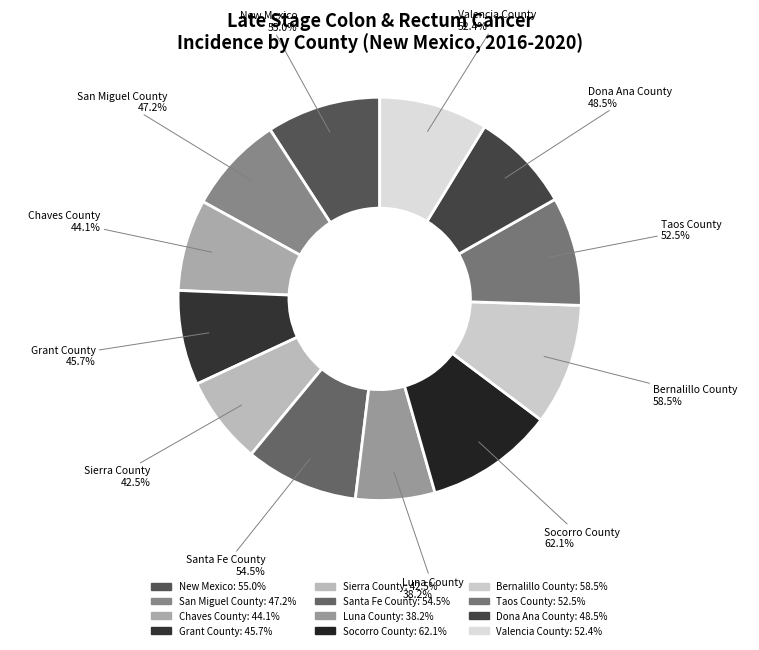

Rank the categories by value from highest to lowest.

Socorro County, Bernalillo County, New Mexico, Santa Fe County, Taos County, Valencia County, Dona Ana County, San Miguel County, Grant County, Chaves County, Sierra County, Luna County